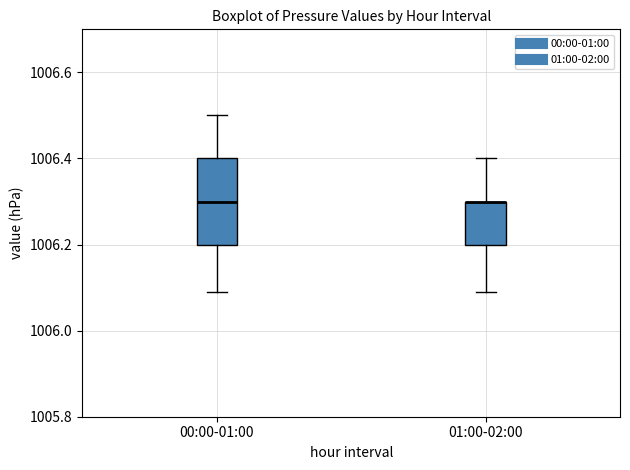

Reading left to right, read every box against the y-axis: the position of its median line, the range the box covers, and the ends of its whiskers. The values are not printed on the chart, so give them approximately, as read against the axis.

00:00-01:00: median 1006.3, box 1006.2 to 1006.4, whiskers 1006.1 to 1006.5
01:00-02:00: median 1006.3 (drawn on the box's upper edge), box 1006.2 to 1006.3, whiskers 1006.1 to 1006.4